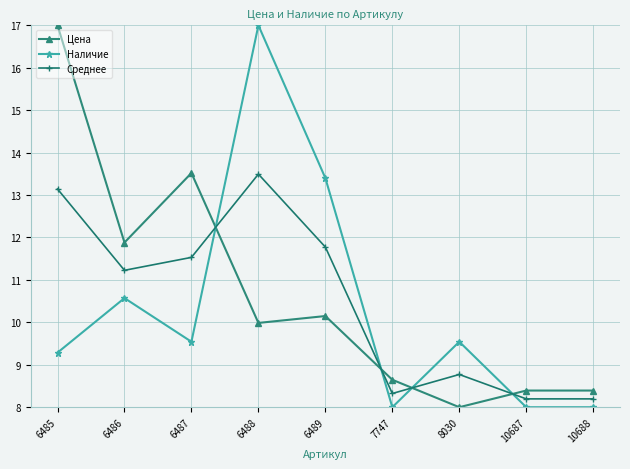

Is this an area chart (filled region under the line)?

No